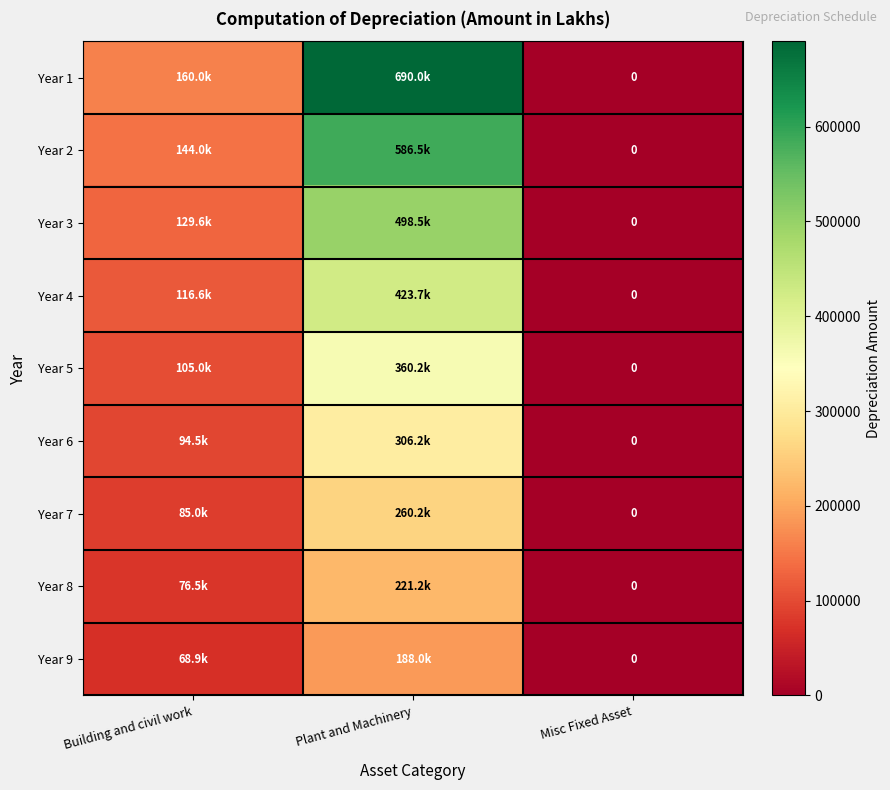

The value of Year 4 at Plant and Machinery is 155553.2. True or false?

False